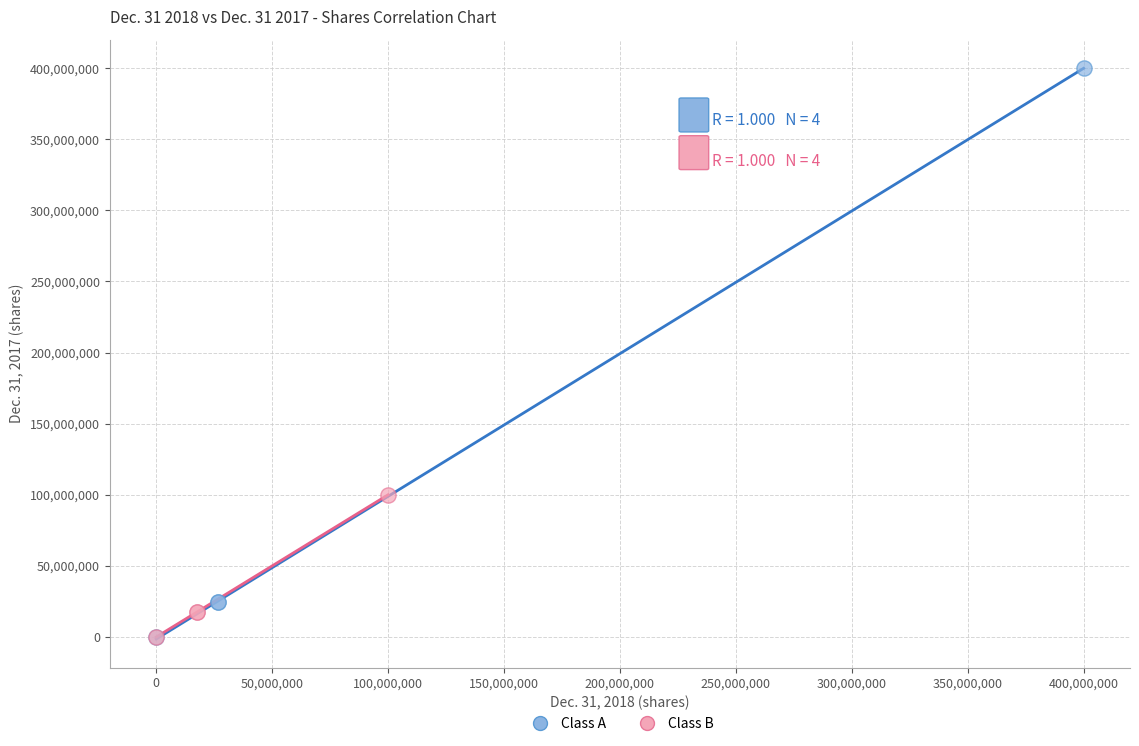

Which series reaches the maximum Y coordinate?

Class A